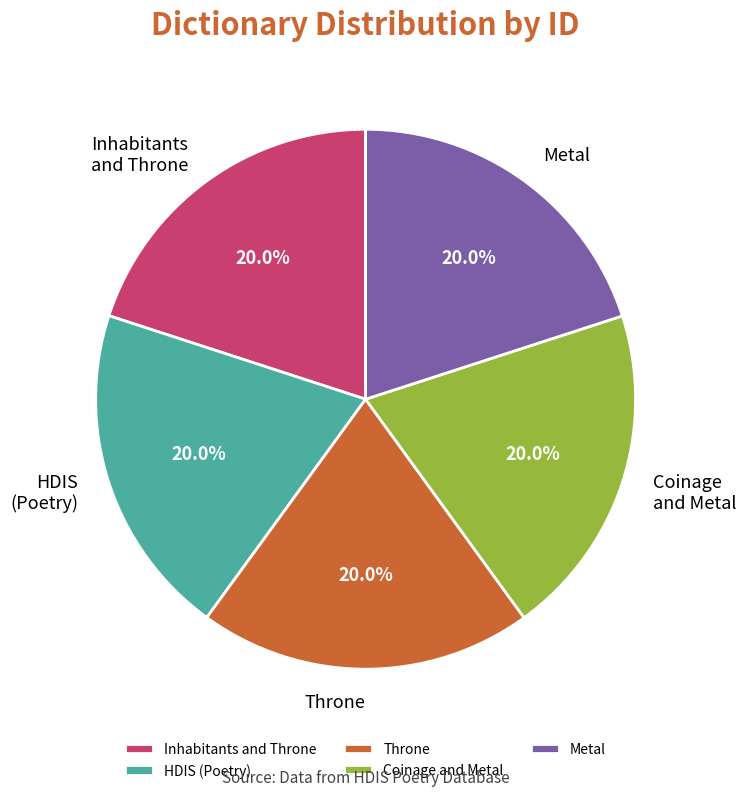

Count the number of slices in the pie.

5